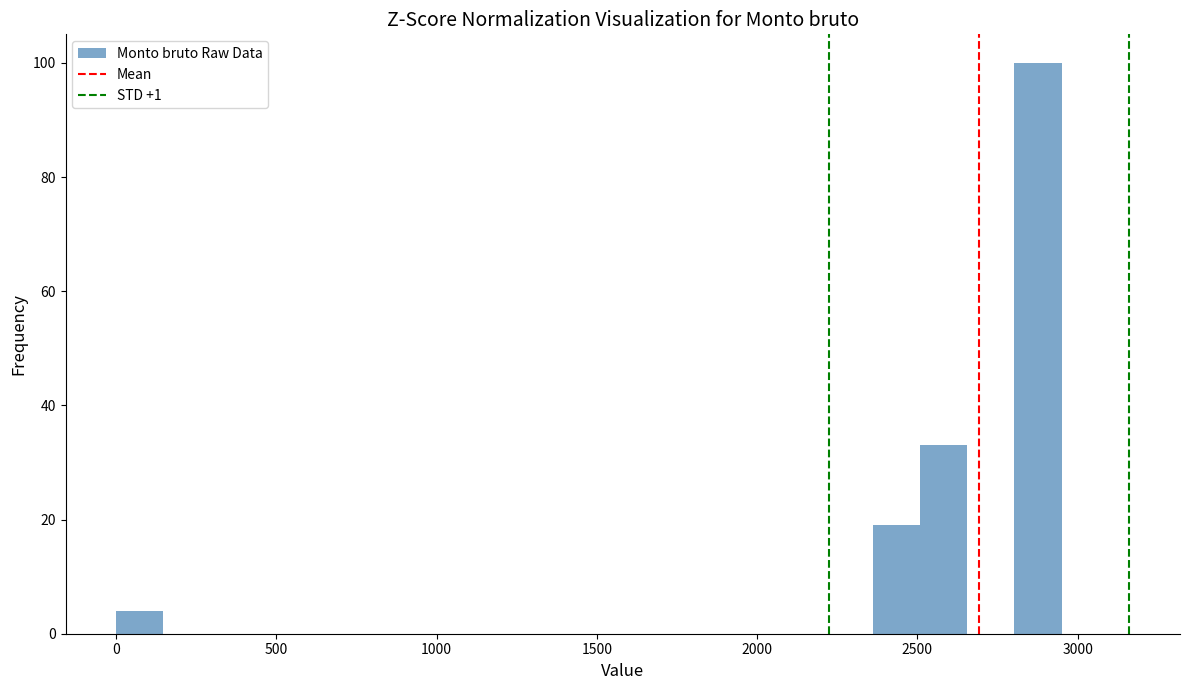

Read against the x-axis, roughly where is the centre of the tallest bar?

2900